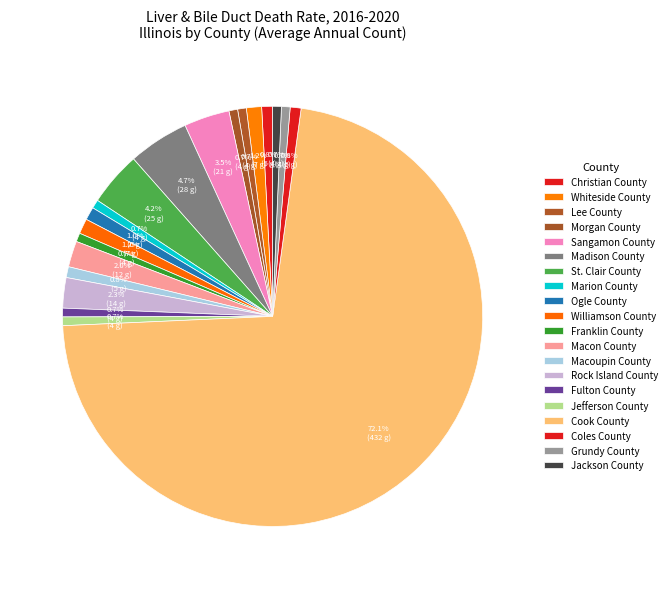

How much of the chart is everything except St. Clair County?

95.8%